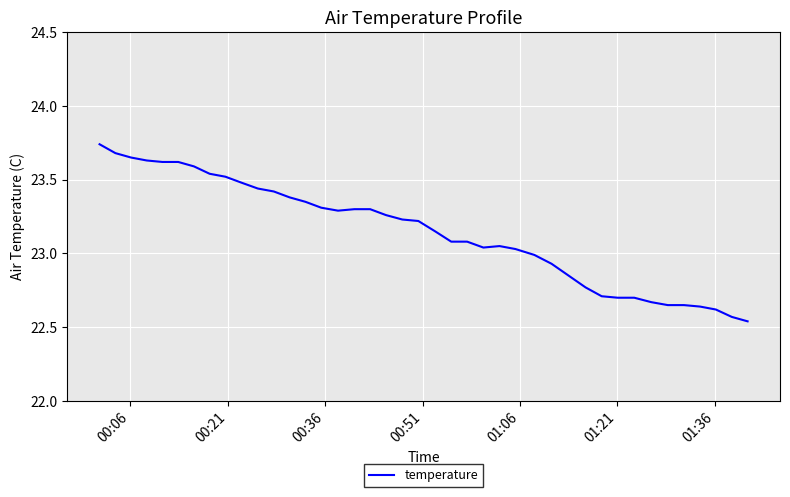

What is the difference between the maximum and minimum values?

1.2